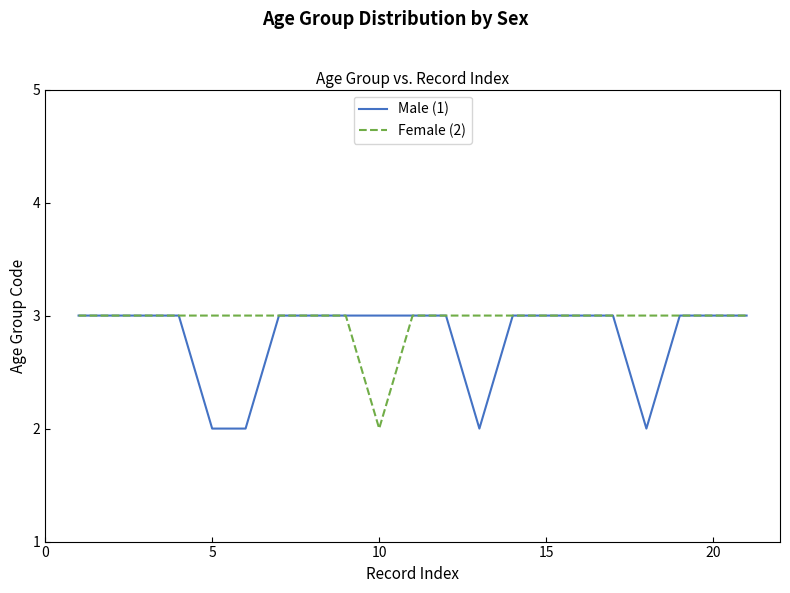

How many Female (2) values are between 3 and 4?

20